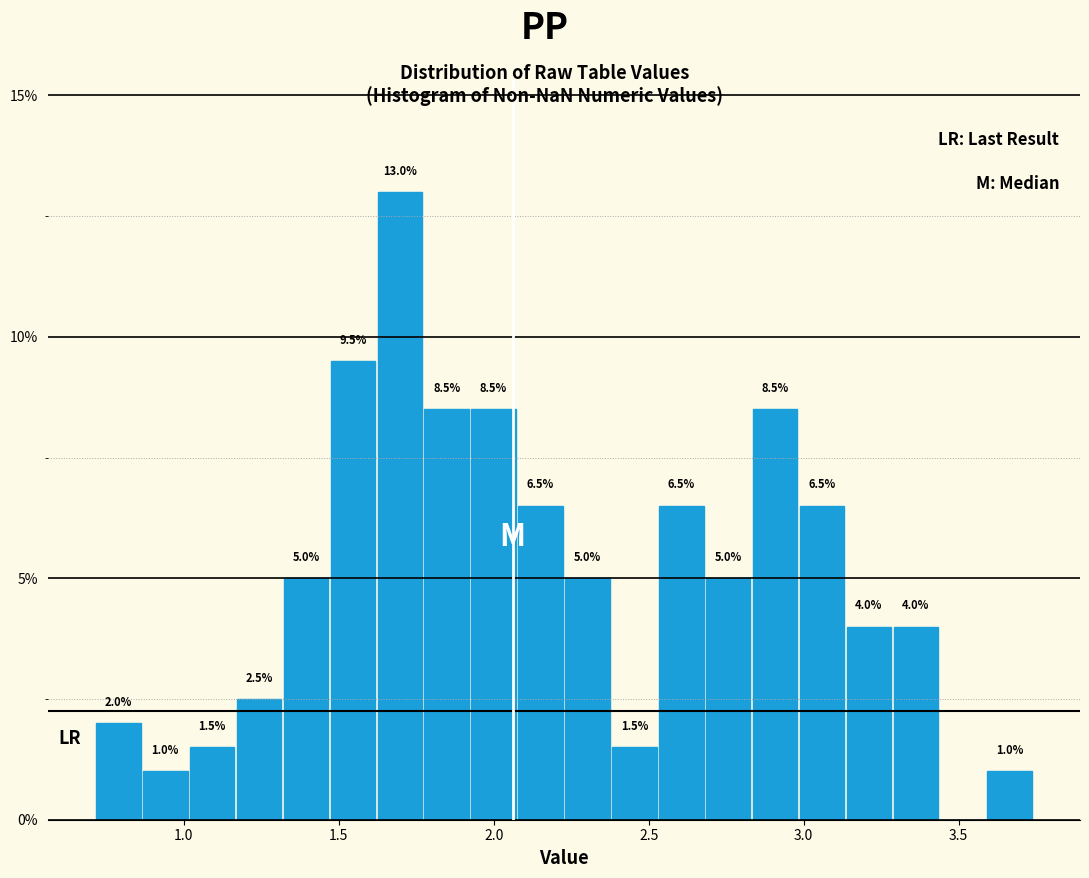

Read against the x-axis, roughly where is the centre of the tallest bar?

1.70